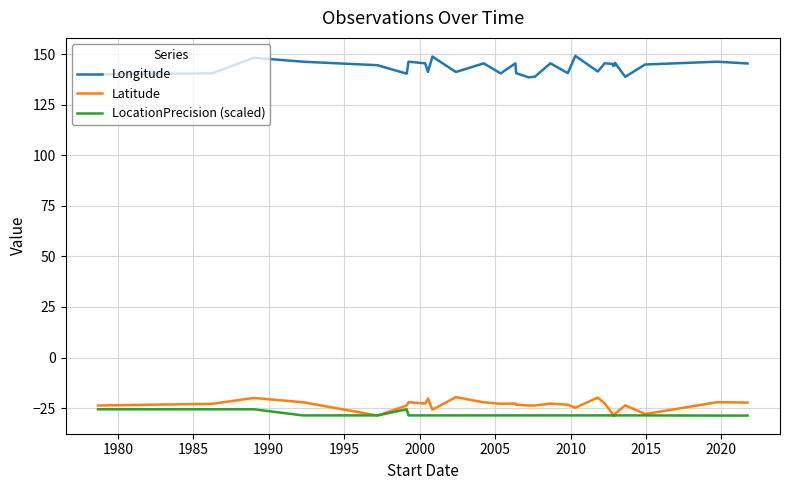

Which series has the largest total across all categories?

Longitude